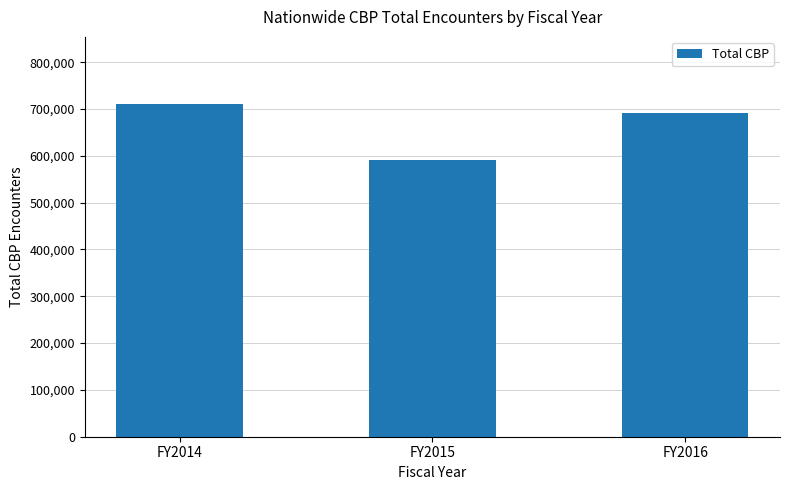

What is the smallest value displayed?

591831